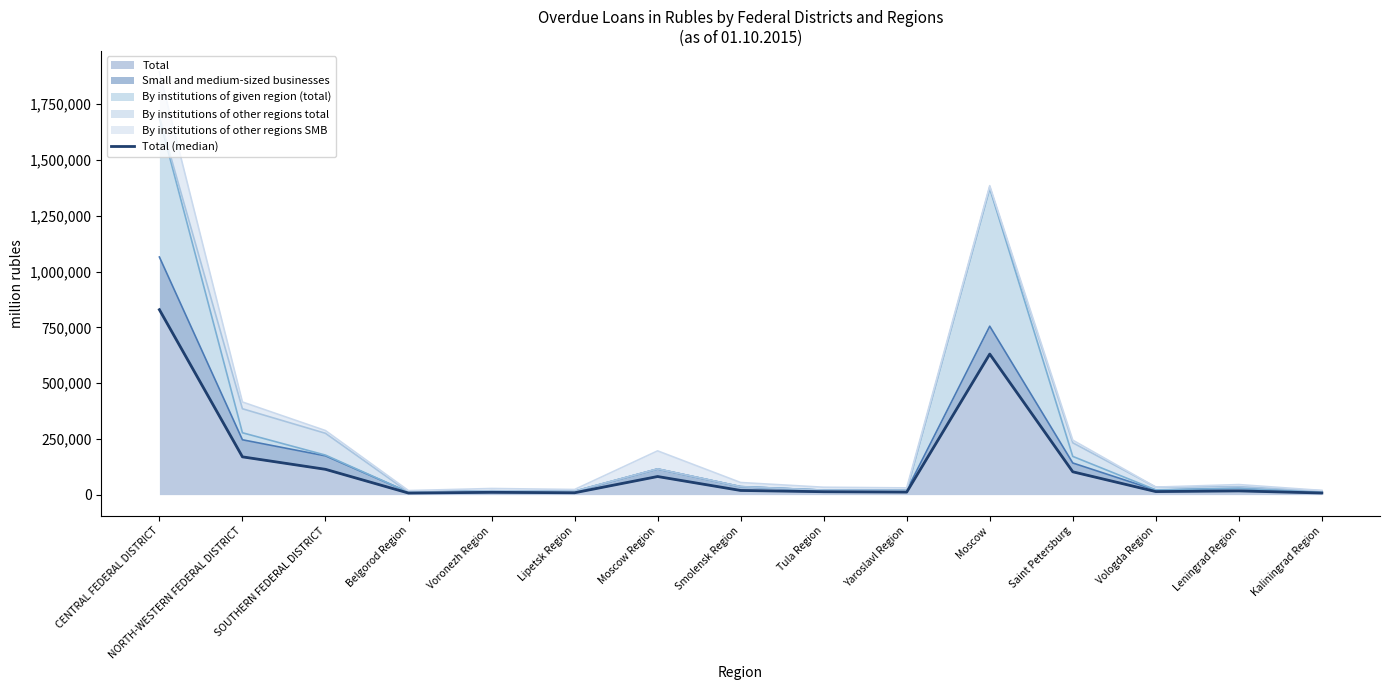

The Total series shows 233585 at CENTRAL FEDERAL DISTRICT. True or false?

False